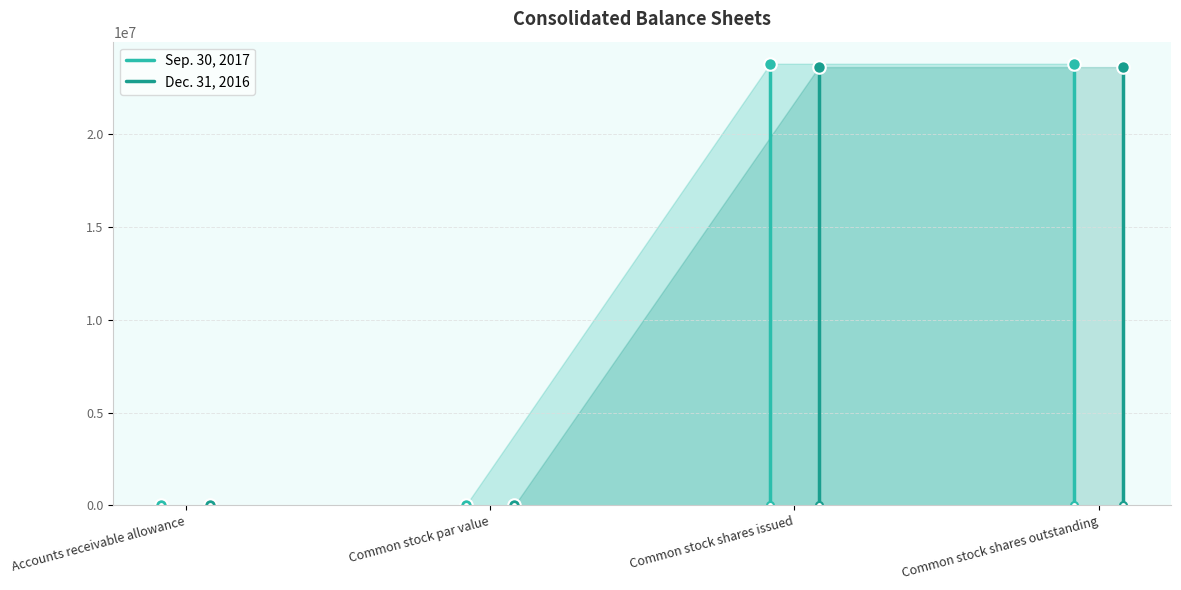

List the labels in order of Dec. 31, 2016 value, largest first.

Common stock shares issued, Common stock shares outstanding, Accounts receivable allowance, Common stock par value